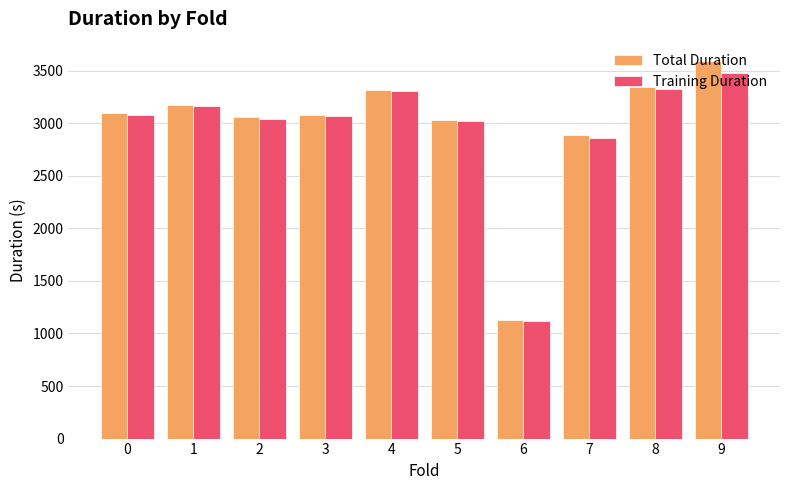

What is the sum of the Training Duration values at 9 and 7?

6342.6